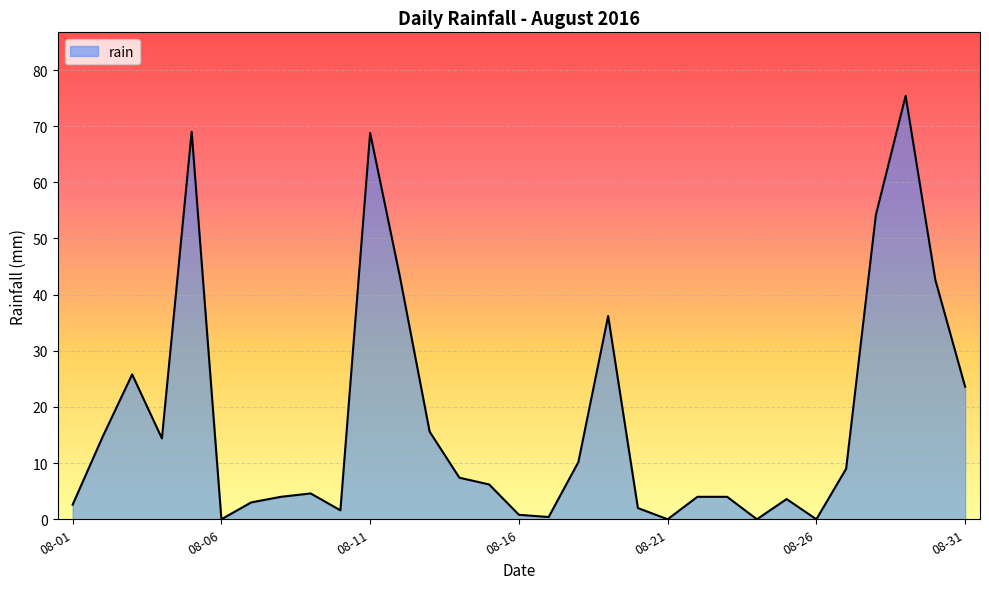

What is the greatest value displayed?

75.4